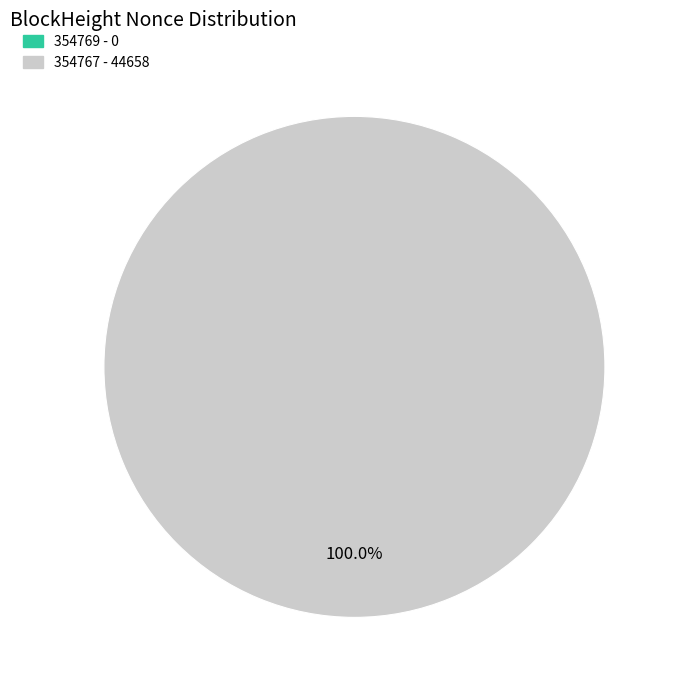

How many slices are in this pie chart?

2